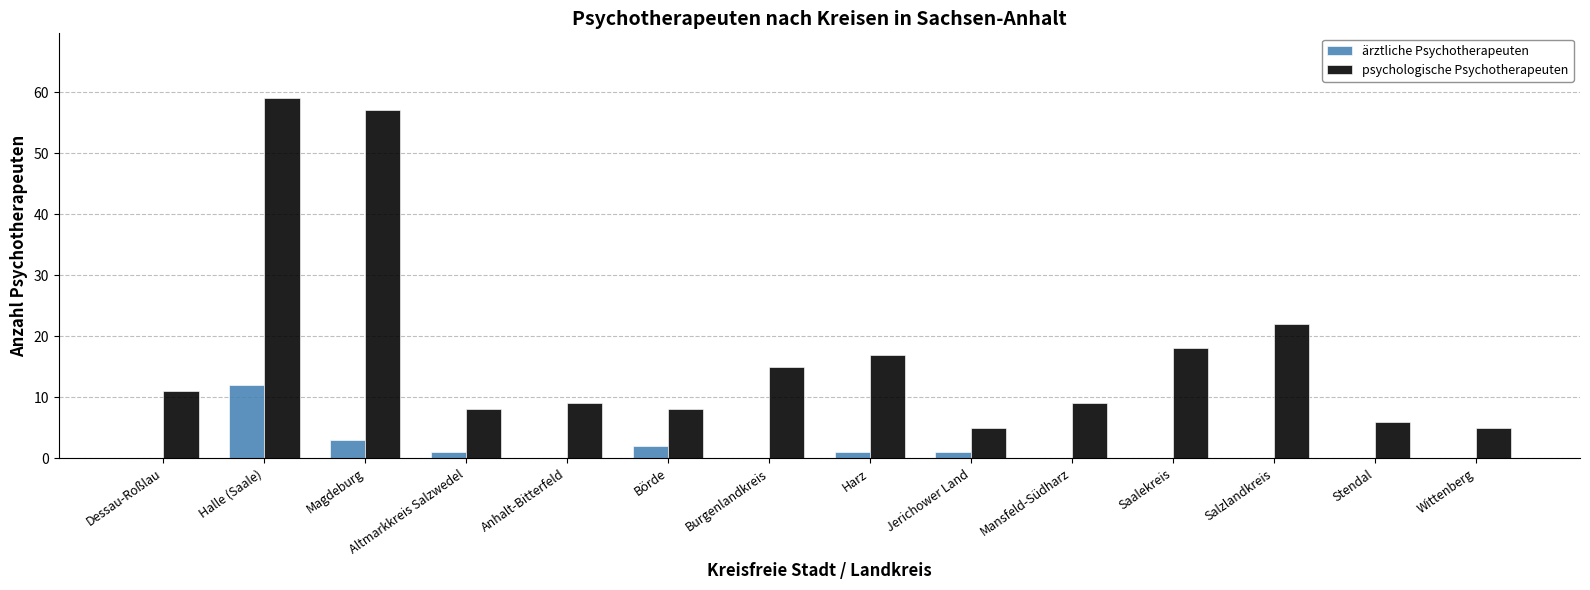

Reading right to left, what are all the values shown in this chart?

ärztliche Psychotherapeuten: 0	0	0	0	0	1	1	0	2	0	1	3	12	0
psychologische Psychotherapeuten: 5	6	22	18	9	5	17	15	8	9	8	57	59	11